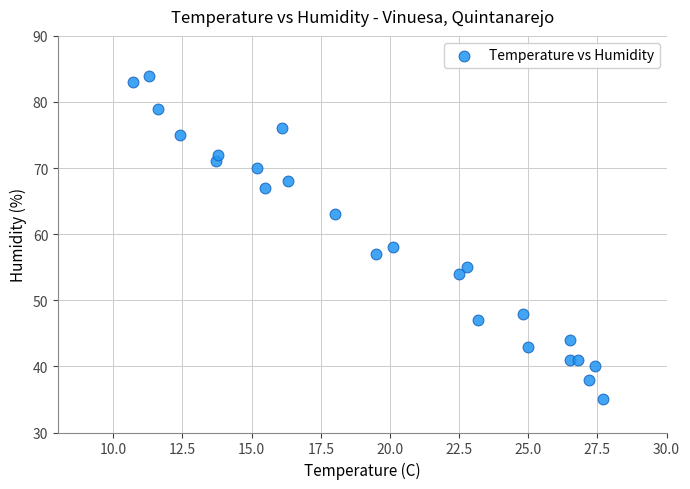

What Y value in the scatter plot is closest to 59?

58